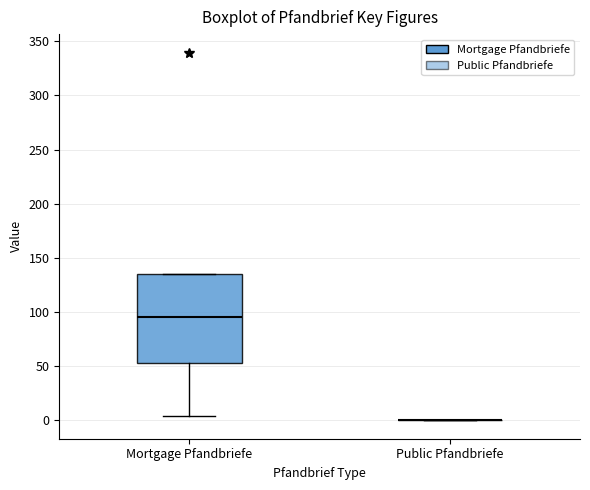

Where is the lower edge of the box for Mortgage Pfandbriefe on the y-axis? The values are not printed on the chart, so give them approximately, as read against the axis.

55